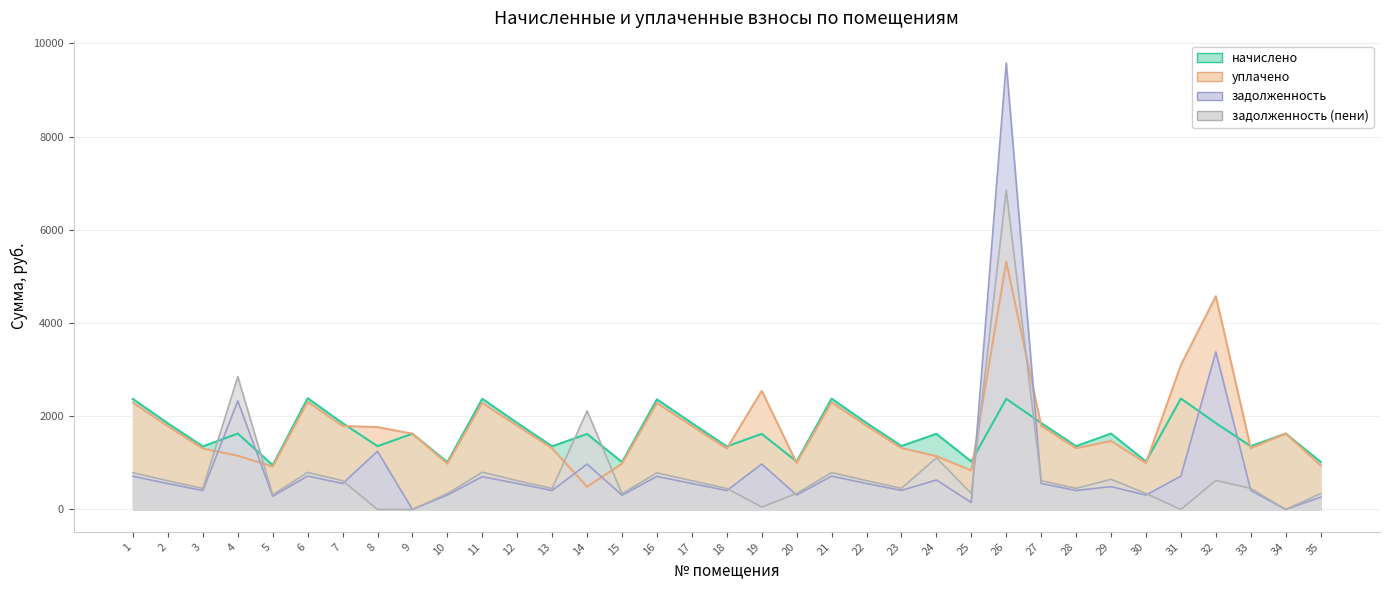

The уплачено series shows 485.1 at 12. True or false?

False